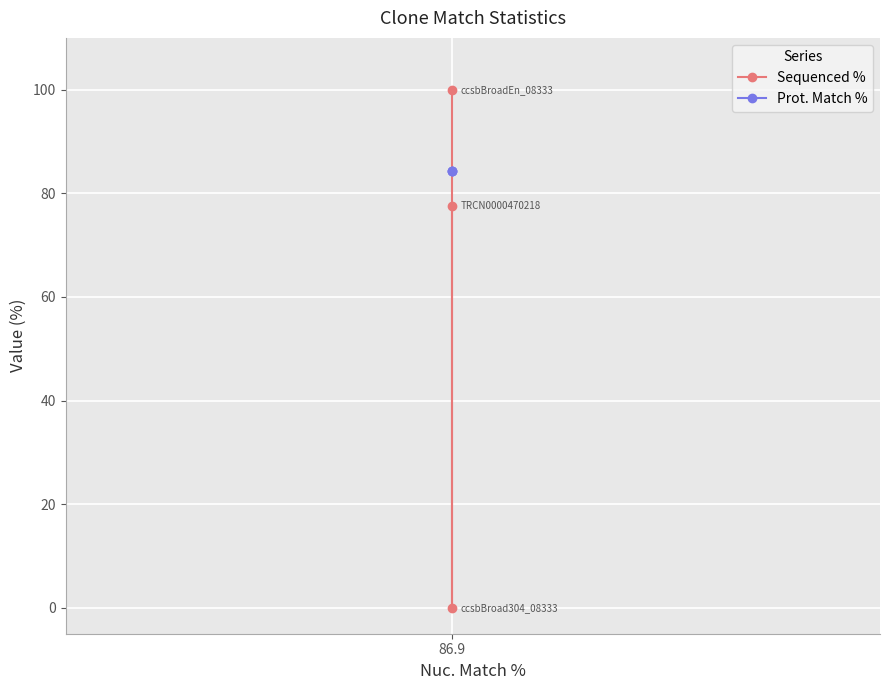

At 86.9, list the series in order from smallest to largest.

Prot. Match %, Sequenced %